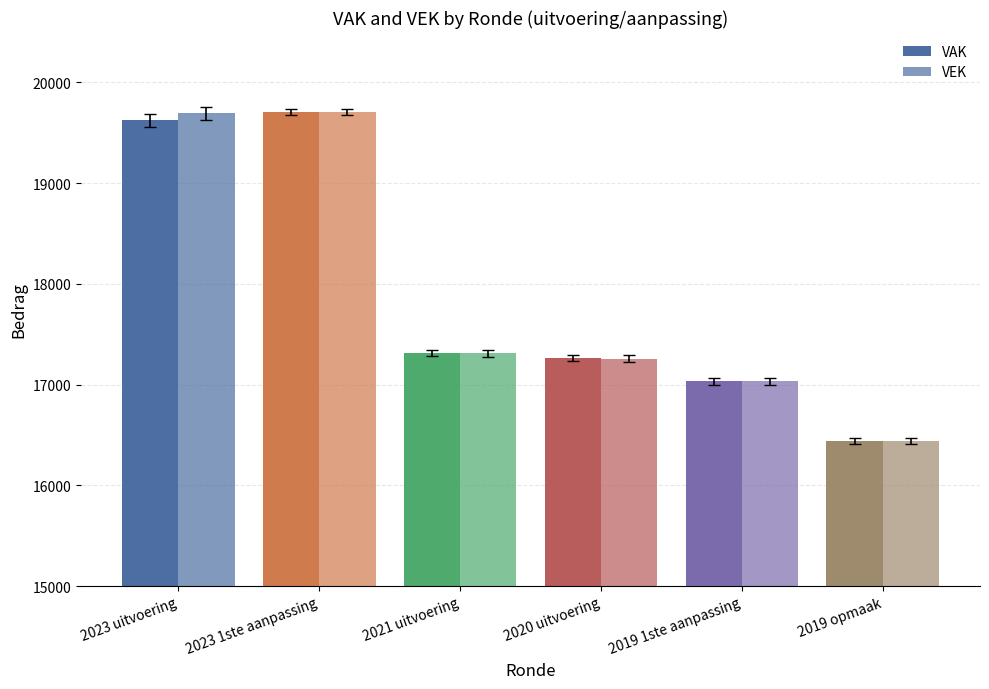

How many groups of bars are there?

6